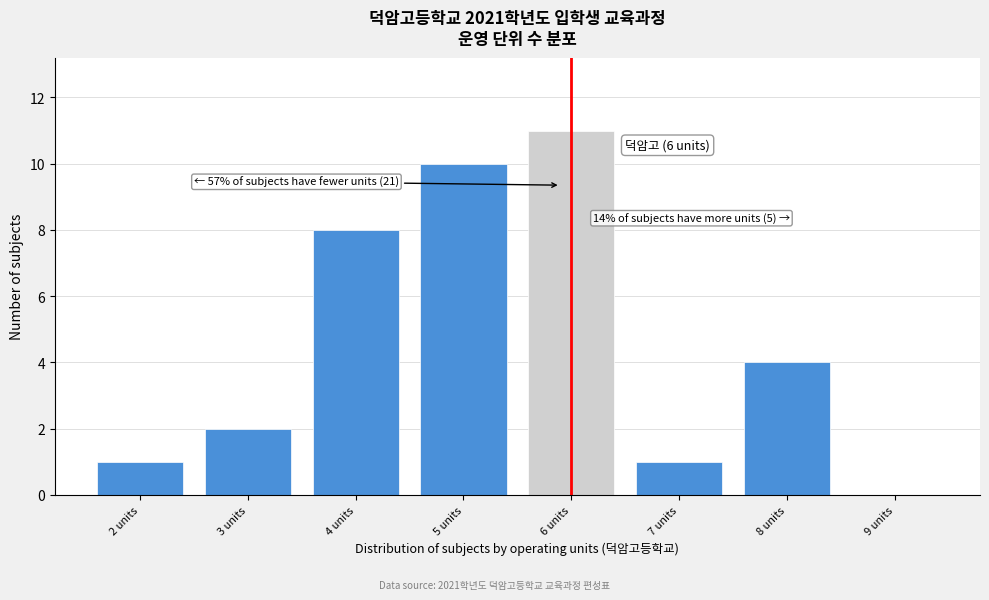

Which range on the x-axis has the tallest bar?

5.5 to 6.5